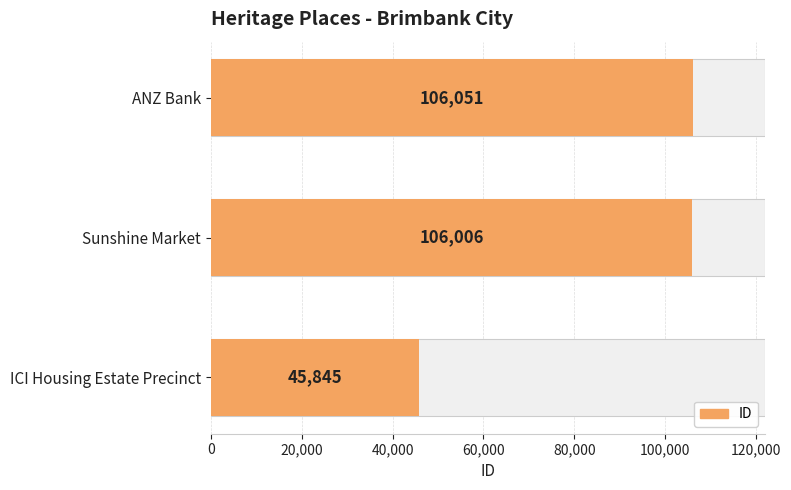

What is the greatest value displayed?

106051